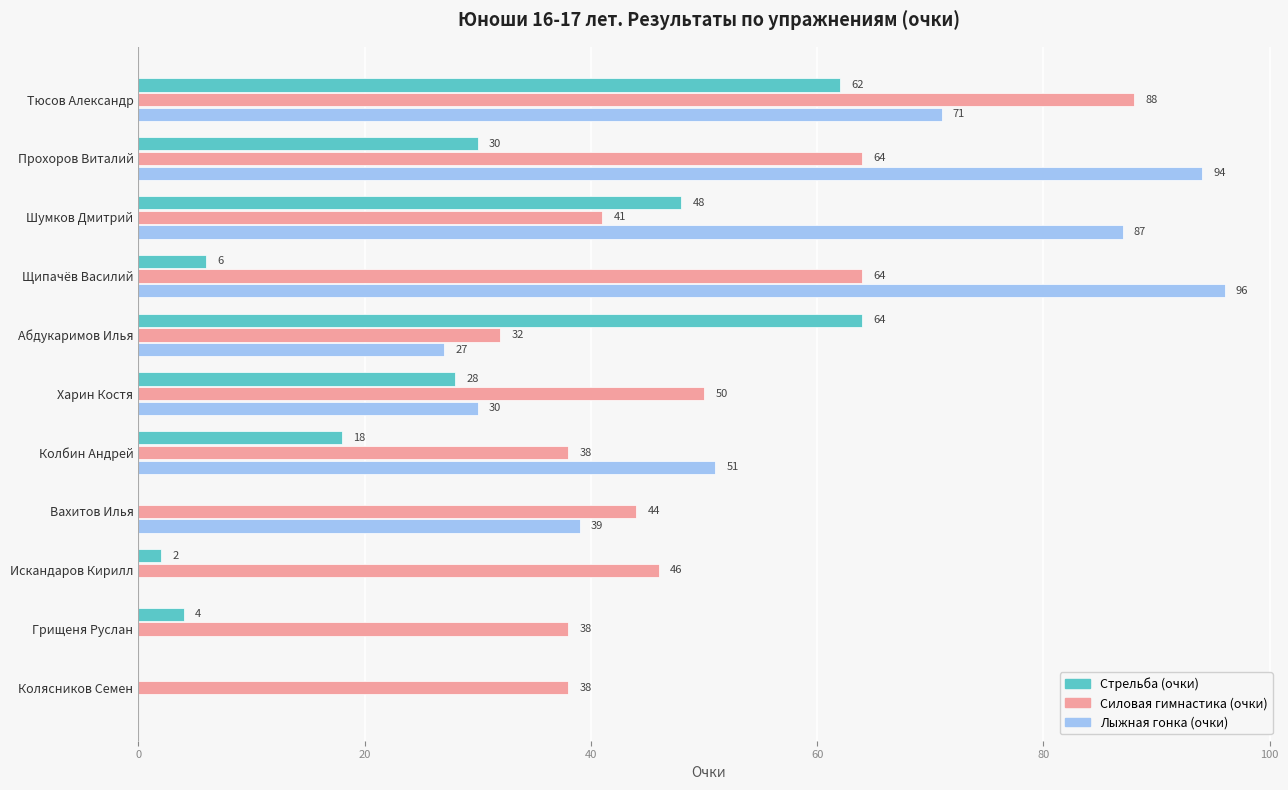

Is it true that Лыжная гонка (очки) equals 66 at Грищеня Руслан?

False